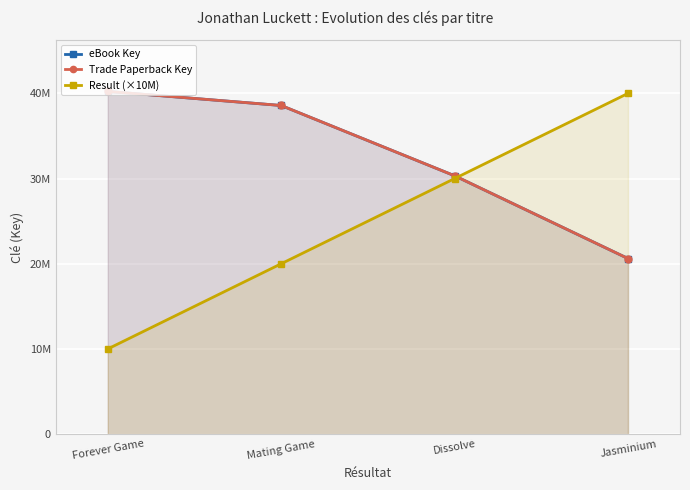

How many intersections are there between Result (×10M) and eBook Key?

1